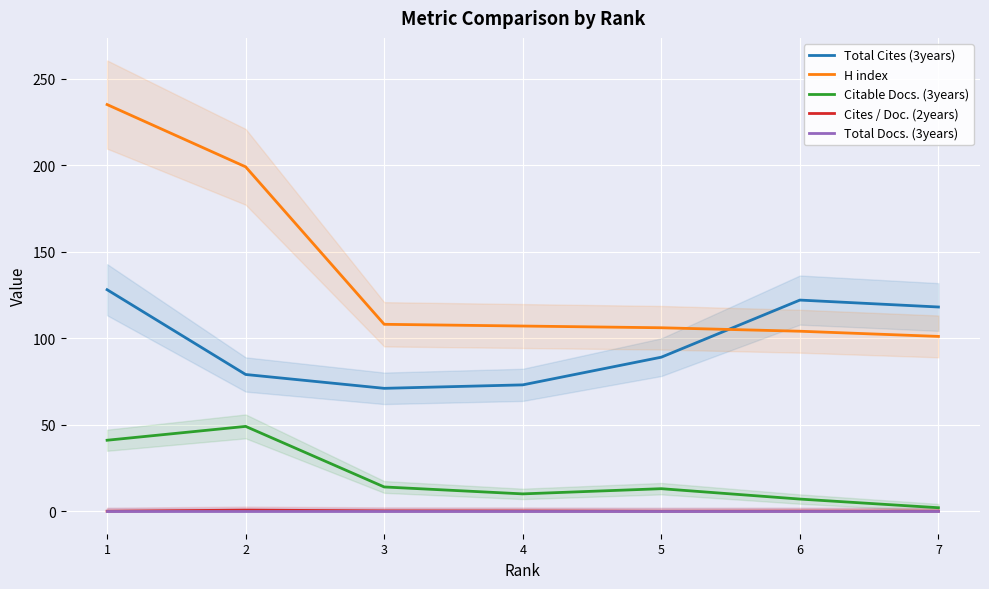

Reading right to left, transcribe all the data shown in this chart.

Total Cites (3years): 7=118.0	6=122.0	5=89.0	4=73.0	3=71.0	2=79.0	1=128.0
H index: 7=101.0	6=104.0	5=106.0	4=107.0	3=108.0	2=199.0	1=235.0
Citable Docs. (3years): 7=2.0	6=7.0	5=13.0	4=10.0	3=14.0	2=49.0	1=41.0
Cites / Doc. (2years): 7=0.0	6=0.1	5=0.0	4=0.1	3=0.2	2=0.6	1=0.0
Total Docs. (3years): 7=0.0	6=0.0	5=0.0	4=0.0	3=0.0	2=0.0	1=0.0